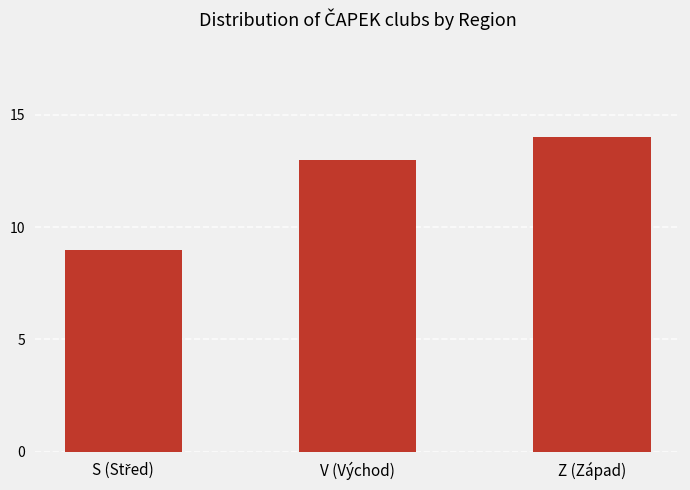

What value does the data have at V (Východ)?

13